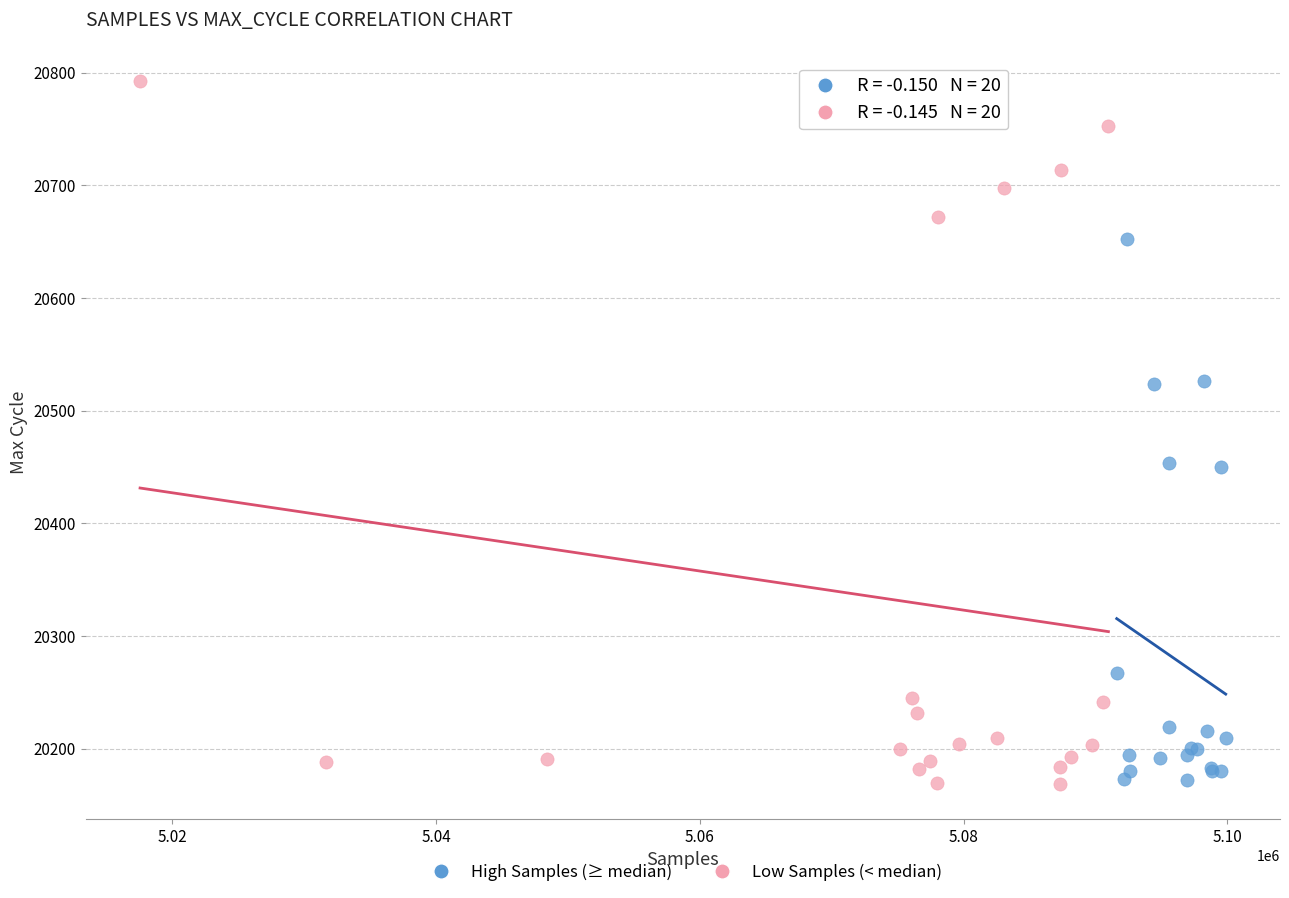

Which series contains the highest Y value?

Low Samples (< median)